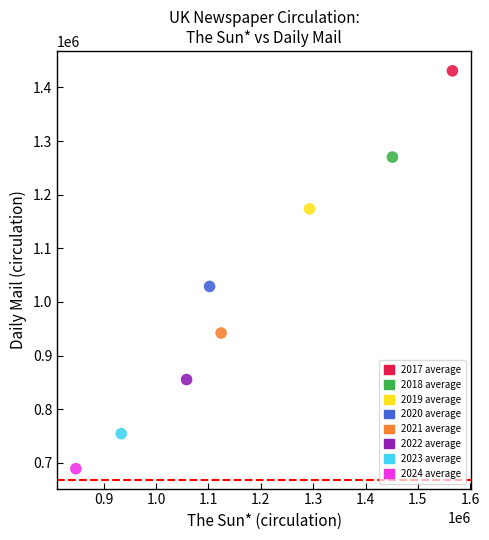

Which series contains the highest Y value?

2017 average